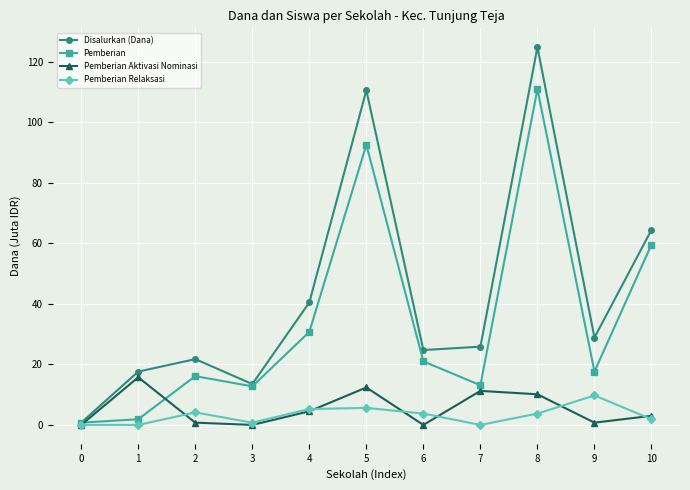

At which category is the sum across all series the highest?

8